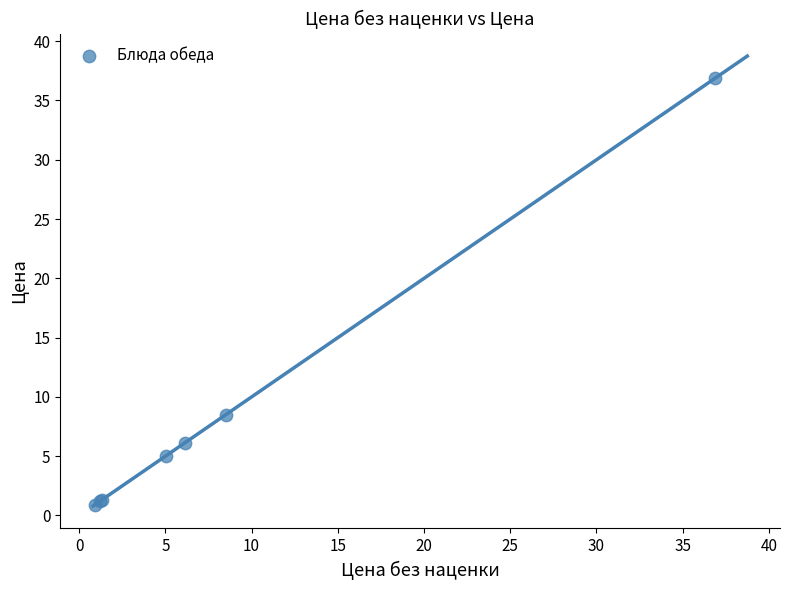

What Y value in the scatter plot is closest to 18?

8.5